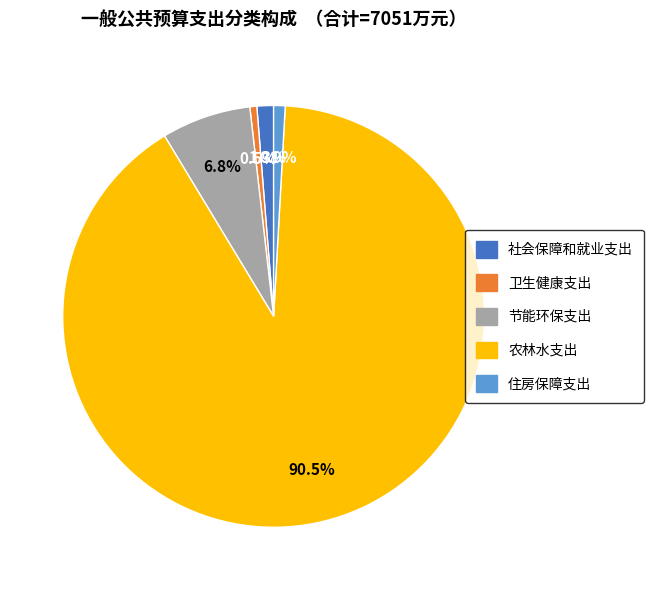

To the nearest percent, what is the average slice percentage?

20%